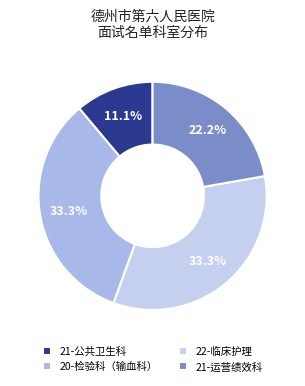

What is the smallest slice in the pie chart?

21-公共卫生科